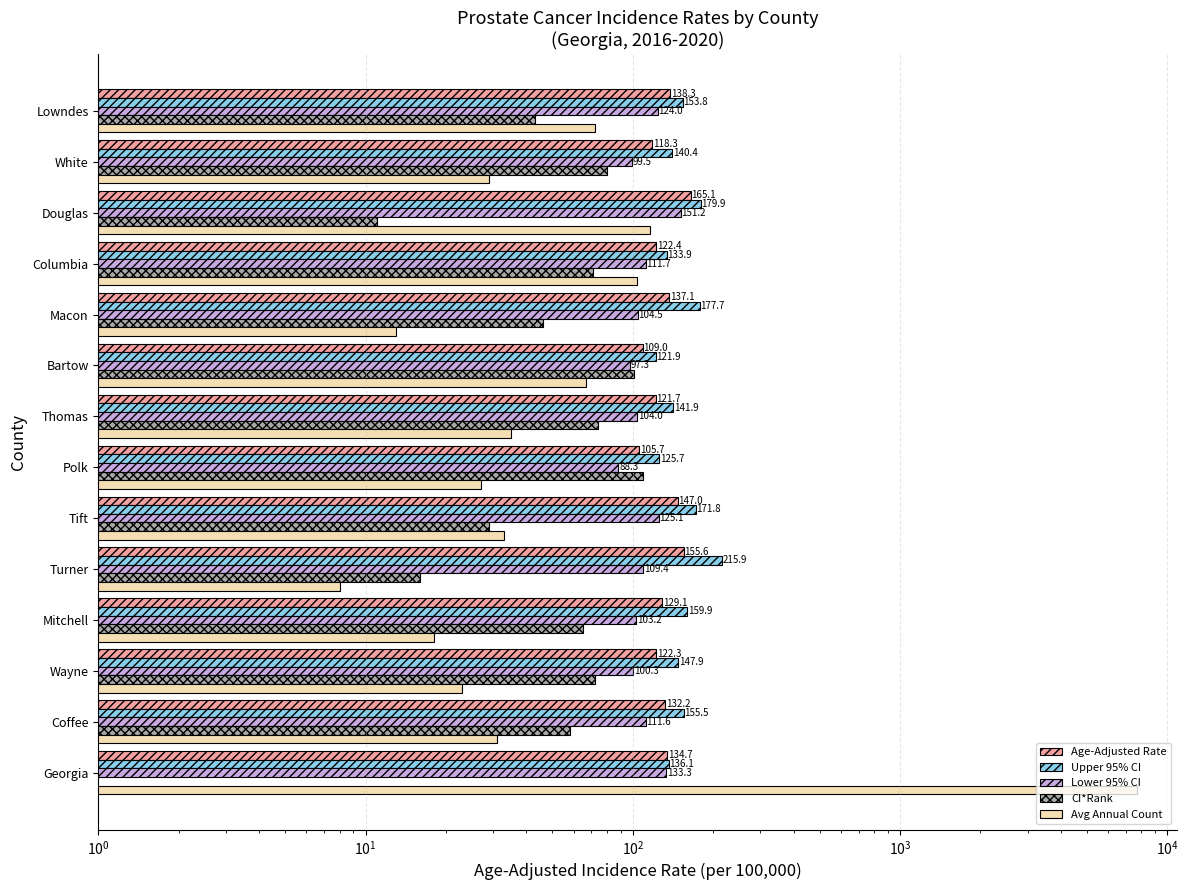

Reading right to left, list all the values displayed in this chart.

Age-Adjusted Rate: 138.3	118.3	165.1	122.4	137.1	109.0	121.7	105.7	147.0	155.6	129.1	122.3	132.2	134.7
Upper 95% CI: 153.8	140.4	179.9	133.9	177.7	121.9	141.9	125.7	171.8	215.9	159.9	147.9	155.5	136.1
Lower 95% CI: 124.0	99.5	151.2	111.7	104.5	97.3	104.0	88.3	125.1	109.4	103.2	100.3	111.6	133.3
CI*Rank: 43.0	80.0	11.0	71.0	46.0	101.0	74.0	109.0	29.0	16.0	65.0	72.0	58.0	0.0
Avg Annual Count: 72.0	29.0	116.0	104.0	13.0	67.0	35.0	27.0	33.0	8.0	18.0	23.0	31.0	7711.0